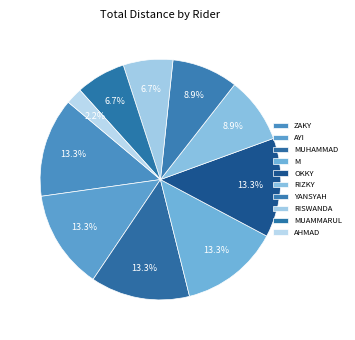

How many slices are in this pie chart?

10